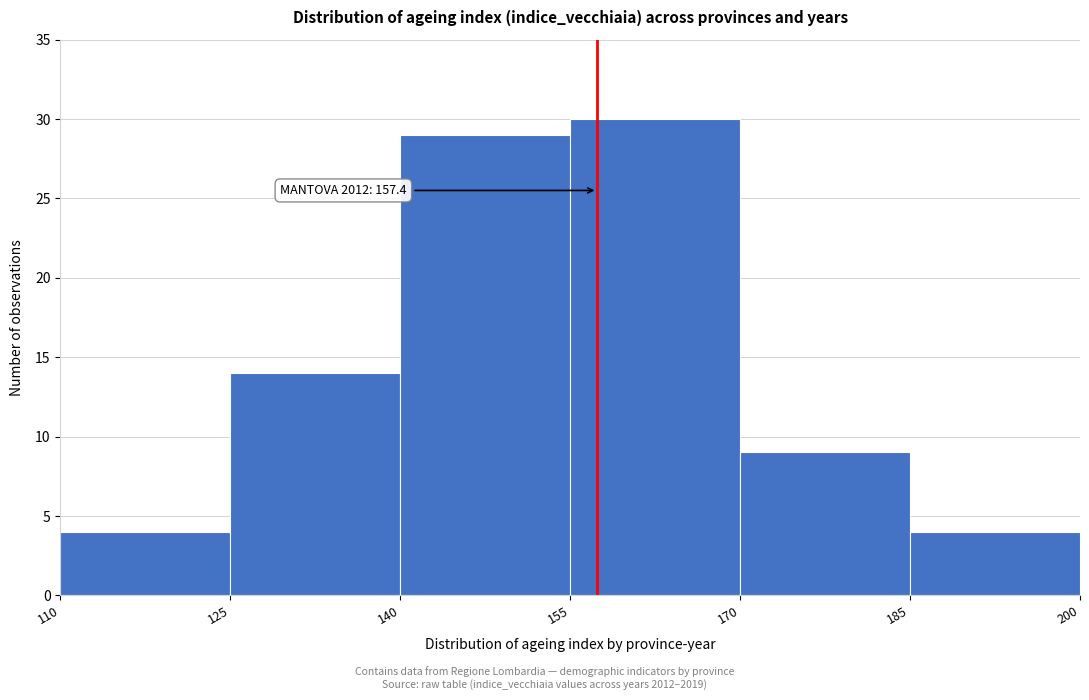

Over which range of the x-axis is the bar tallest?

155 to 170